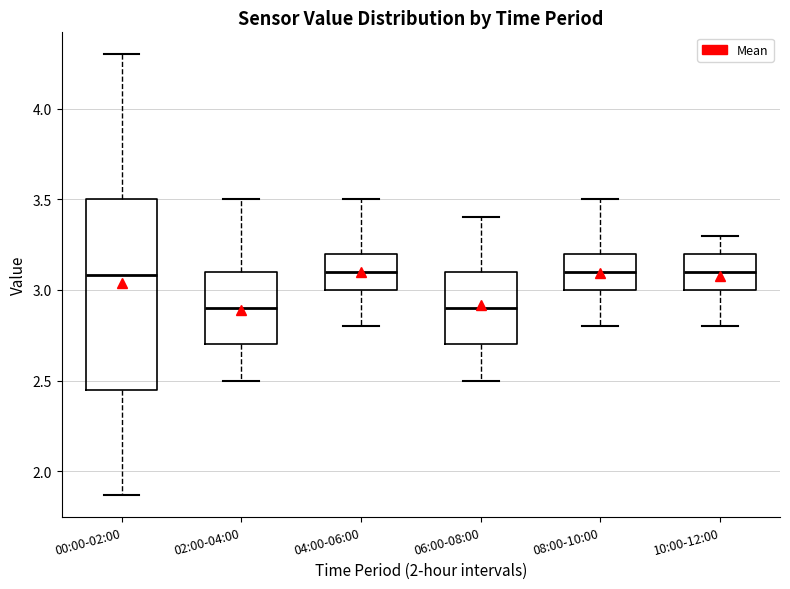

Comparing the boxes themselves (not the whiskers), which one is the tallest?

00:00-02:00